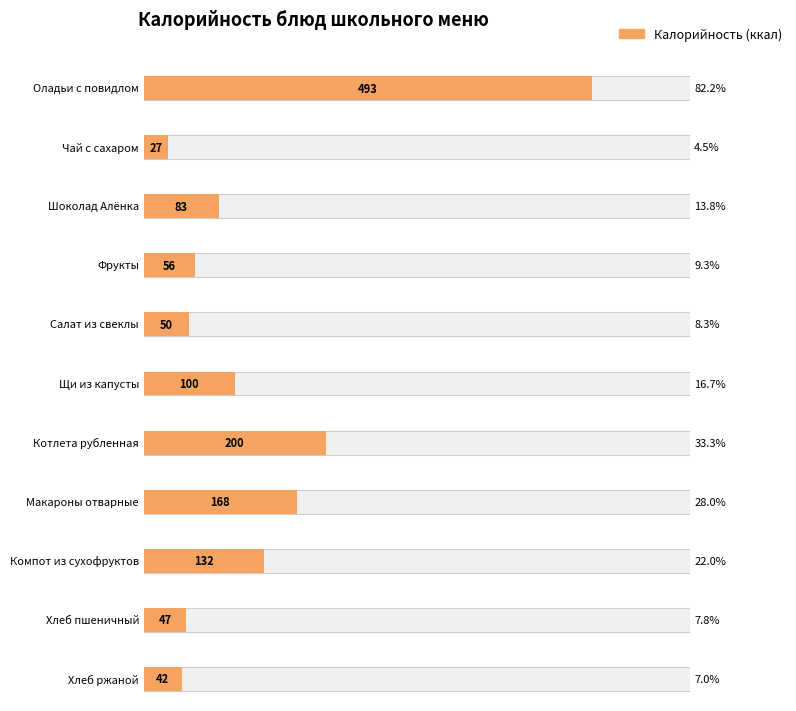

Is it true that Белки equals 7 at Оладьи с повидлом?

False